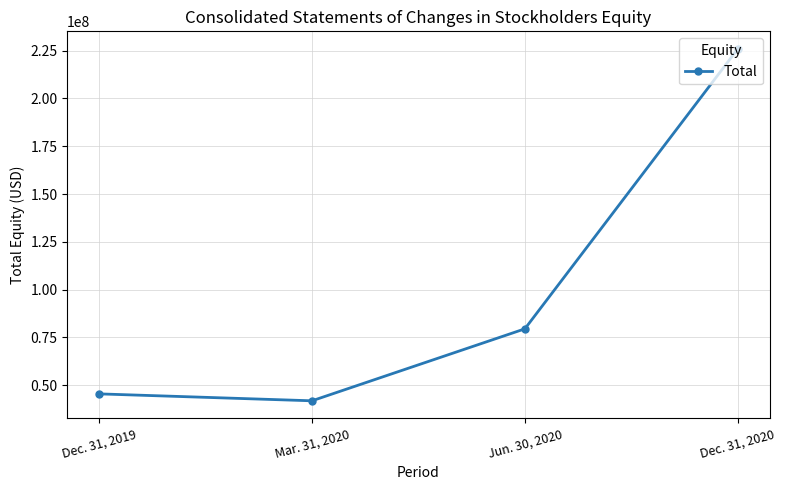

List the labels in order of value, largest first.

Dec. 31, 2020, Jun. 30, 2020, Dec. 31, 2019, Mar. 31, 2020